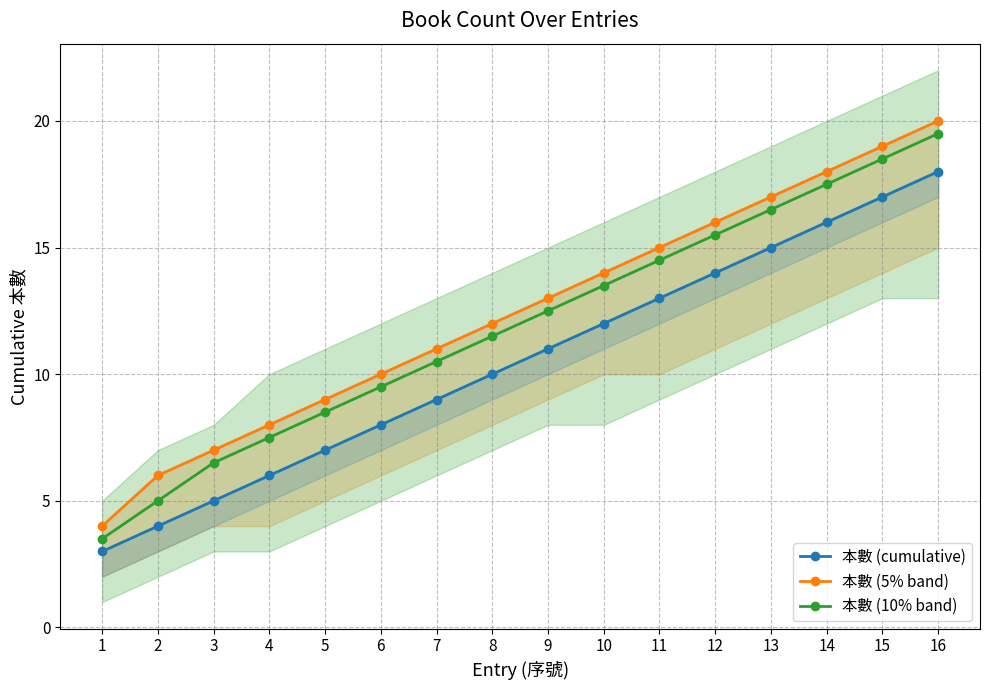

Which series has the largest range (max minus min)?

本數 (5% band)